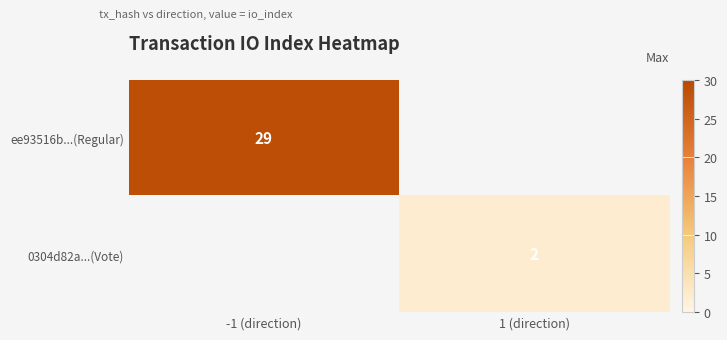

Count the number of categories in the chart.

2